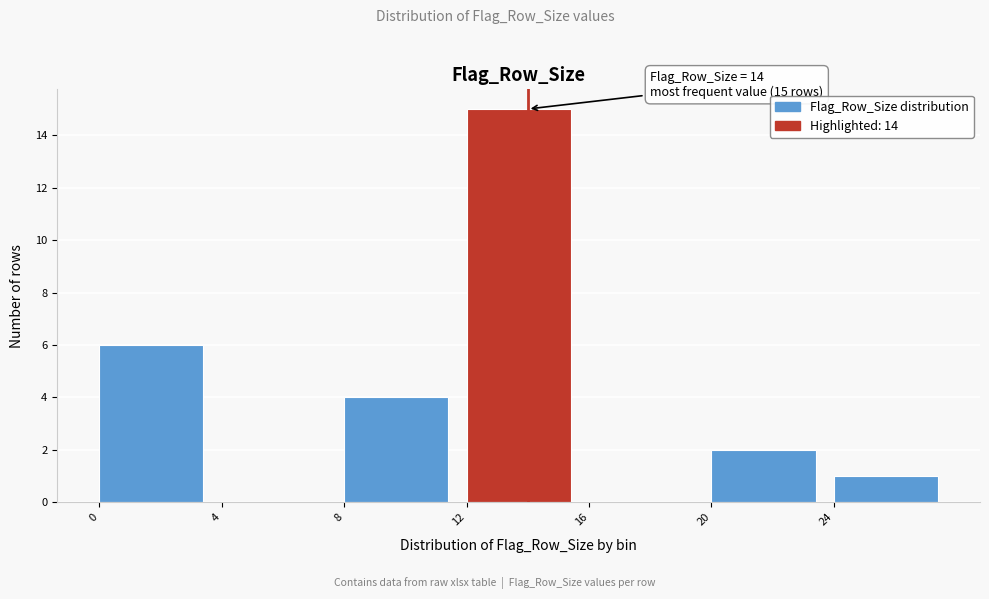

Which range on the x-axis has the tallest bar?

12 to 16